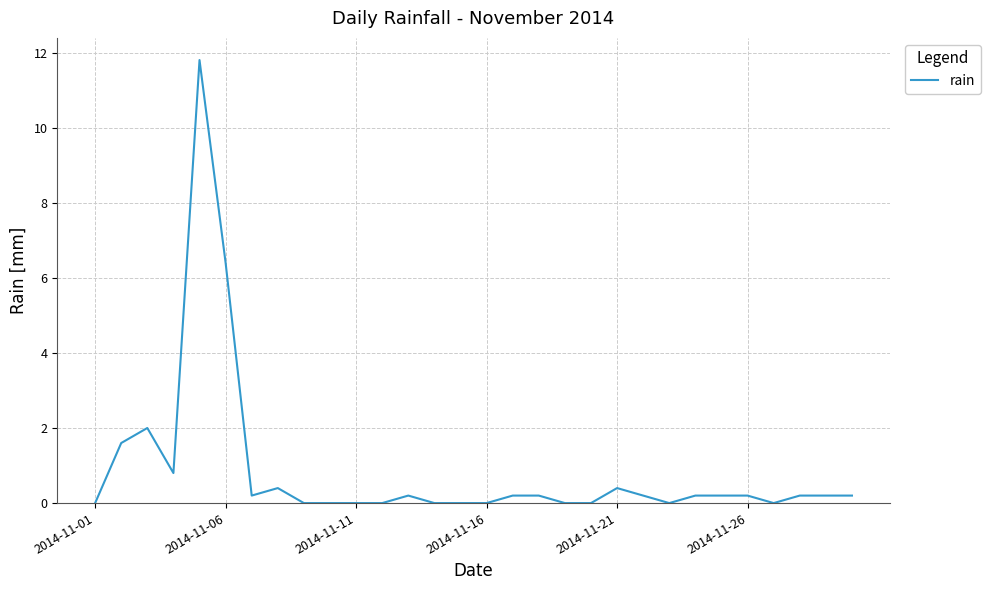

What is the difference between the maximum and minimum values?

11.8